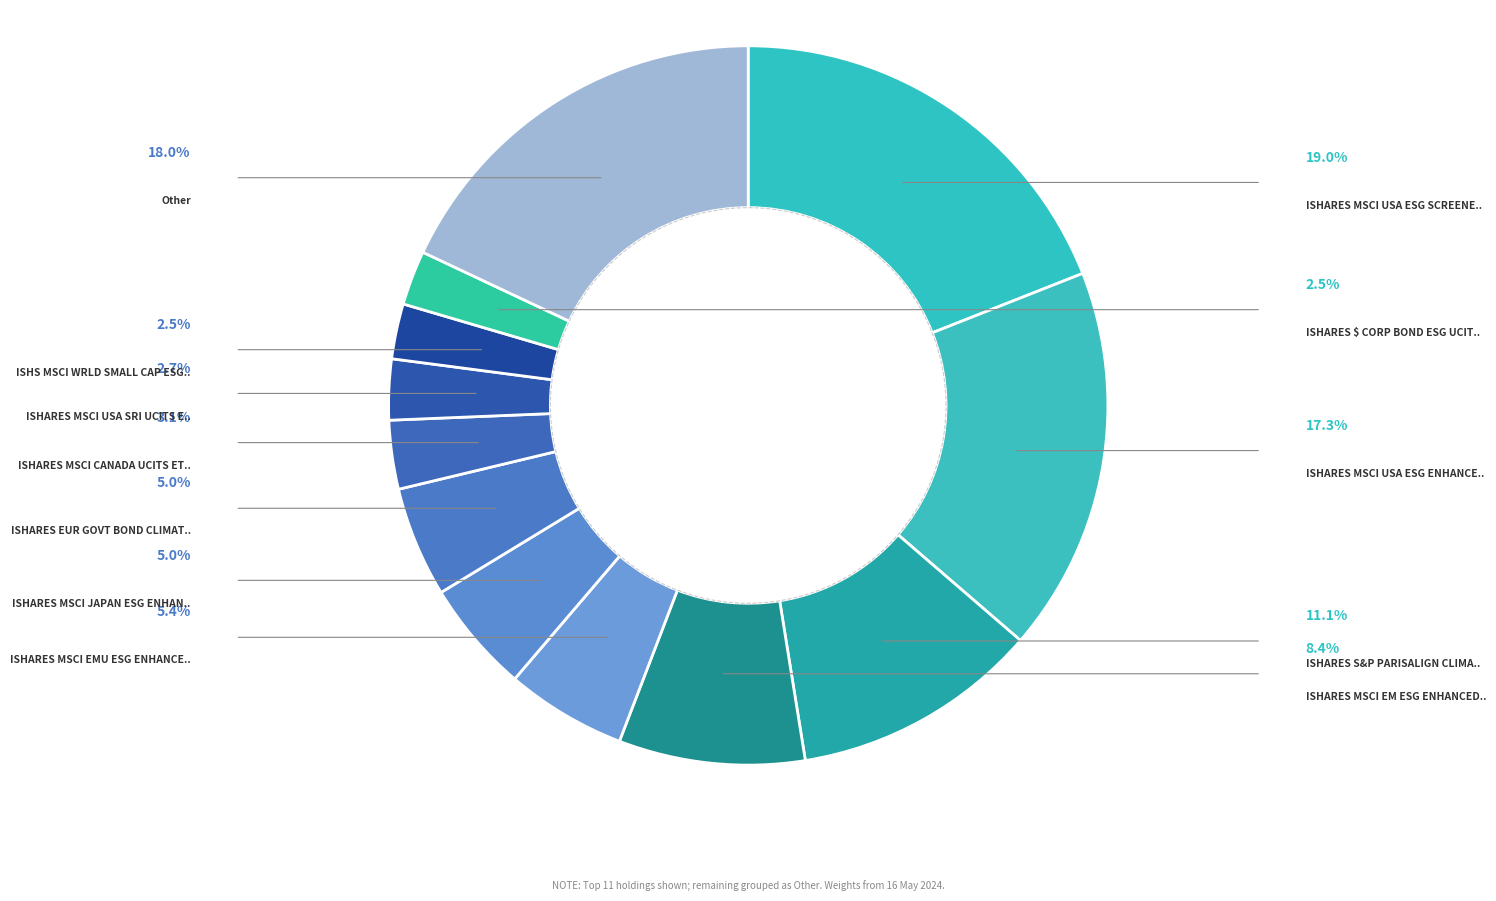

Rank the categories by value from highest to lowest.

ISHARES MSCI USA ESG SCREENED UCIT, Other, ISHARES MSCI USA ESG ENHANCE USD A, ISHARES S&P PARISALIGN CLIMATE UC, ISHARES MSCI EM ESG ENHANCED USD A, ISHARES MSCI EMU ESG ENHANCE EUR A, ISHARES MSCI JAPAN ESG ENHAN USD A, ISHARES EUR GOVT BOND CLIMATE UCIT, ISHARES MSCI CANADA UCITS ETF, ISHARES MSCI USA SRI UCITS ETF USD, ISHS MSCI WRLD SMALL CAP ESG USD A, ISHARES $ CORP BOND ESG UCIT USD A